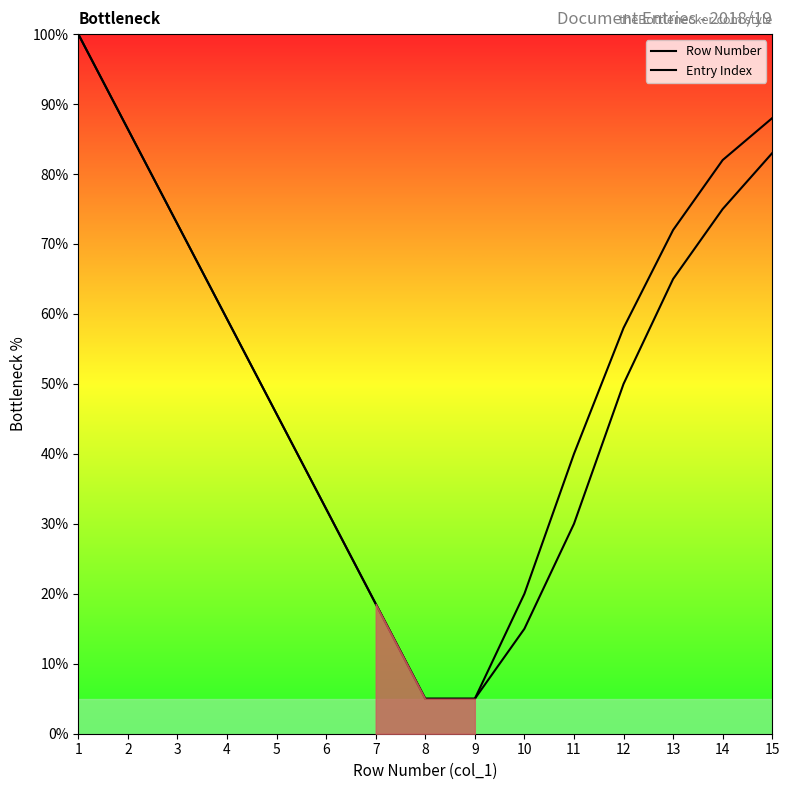

Reading left to right, what are all the values shown in this chart?

Row Number: 1=100.0	2=86.4	3=72.9	4=59.3	5=45.7	6=32.1	7=18.6	8=5.0	9=5.0	10=15.0	11=30.0	12=50.0	13=65.0	14=75.0	15=83.0
Entry Index: 1=100.0	2=86.4	3=72.9	4=59.3	5=45.7	6=32.1	7=18.6	8=5.0	9=5.0	10=20.0	11=40.0	12=58.0	13=72.0	14=82.0	15=88.0